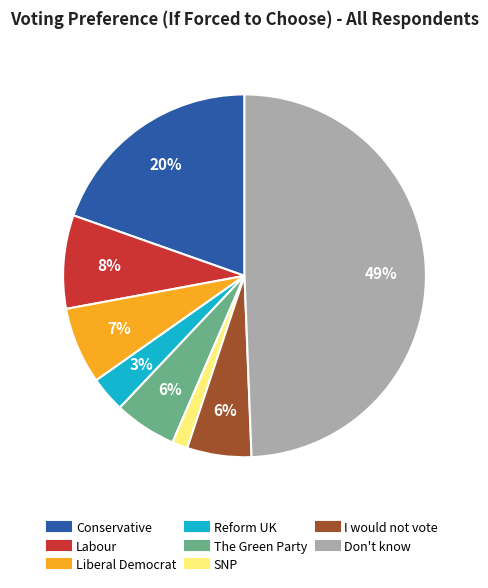

Is the sum of Labour and Conservative greater than half?

No